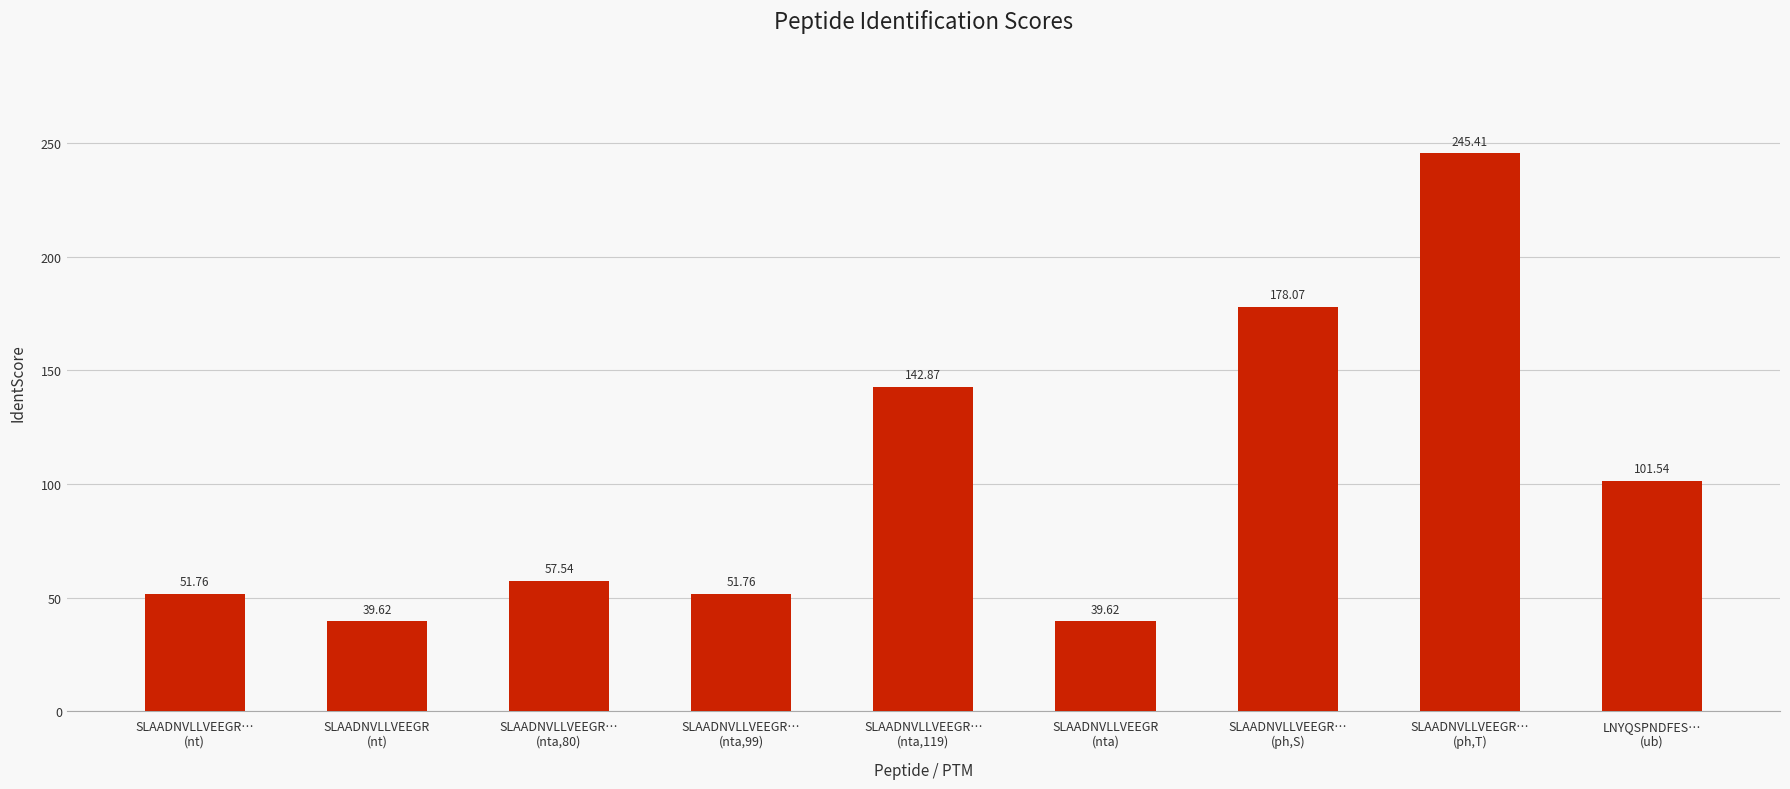

Where is the data nearest to the value 142?

SLAADNVLLVEEGR…
(nta,119)